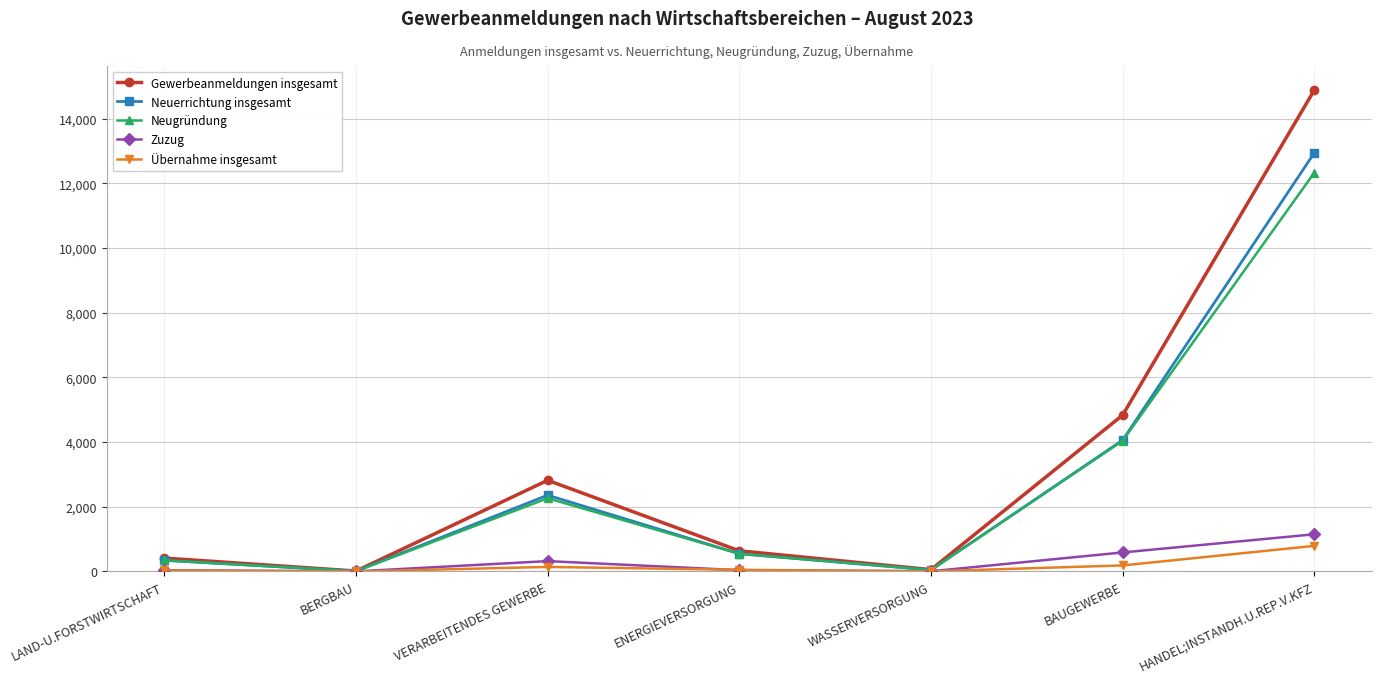

In Gewerbeanmeldungen insgesamt, how many points are lower than both neighbors (excluding endpoints)?

2